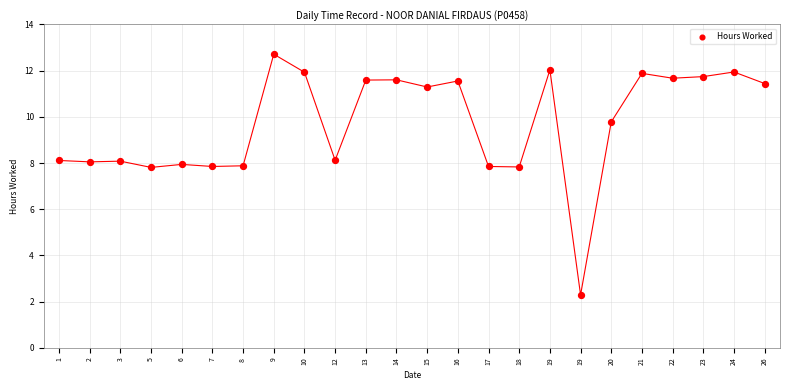

What is the range of Y values (max minus min)?

10.4